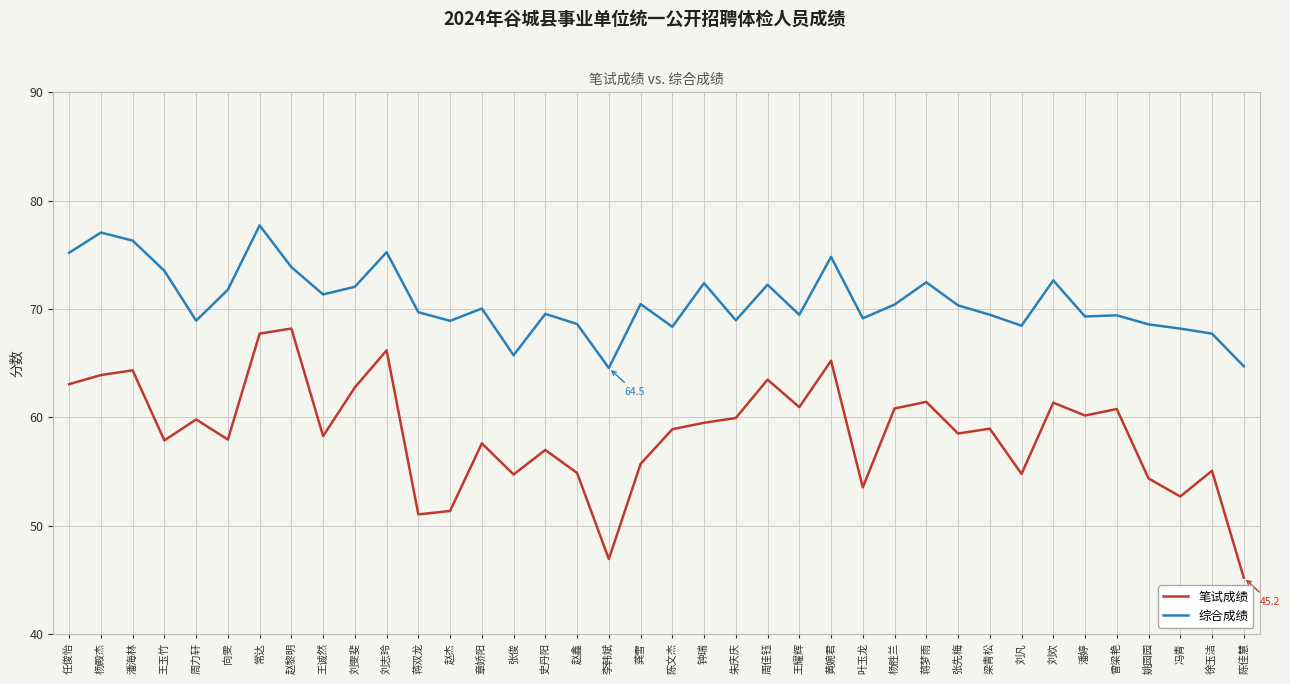

Where is 笔试成绩 nearest to the value 56?

龚雪